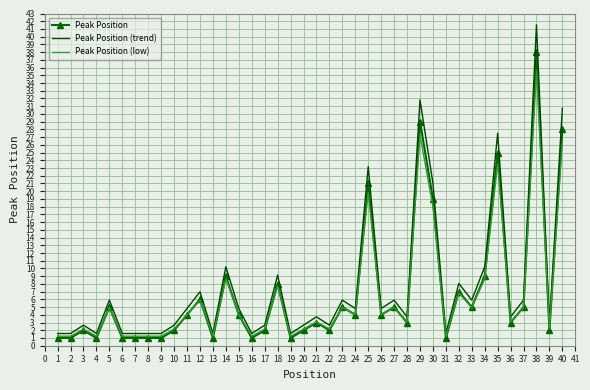

Rank the series by their maximum value, from lowest to highest.

Peak Position (low), Peak Position, Peak Position (trend)